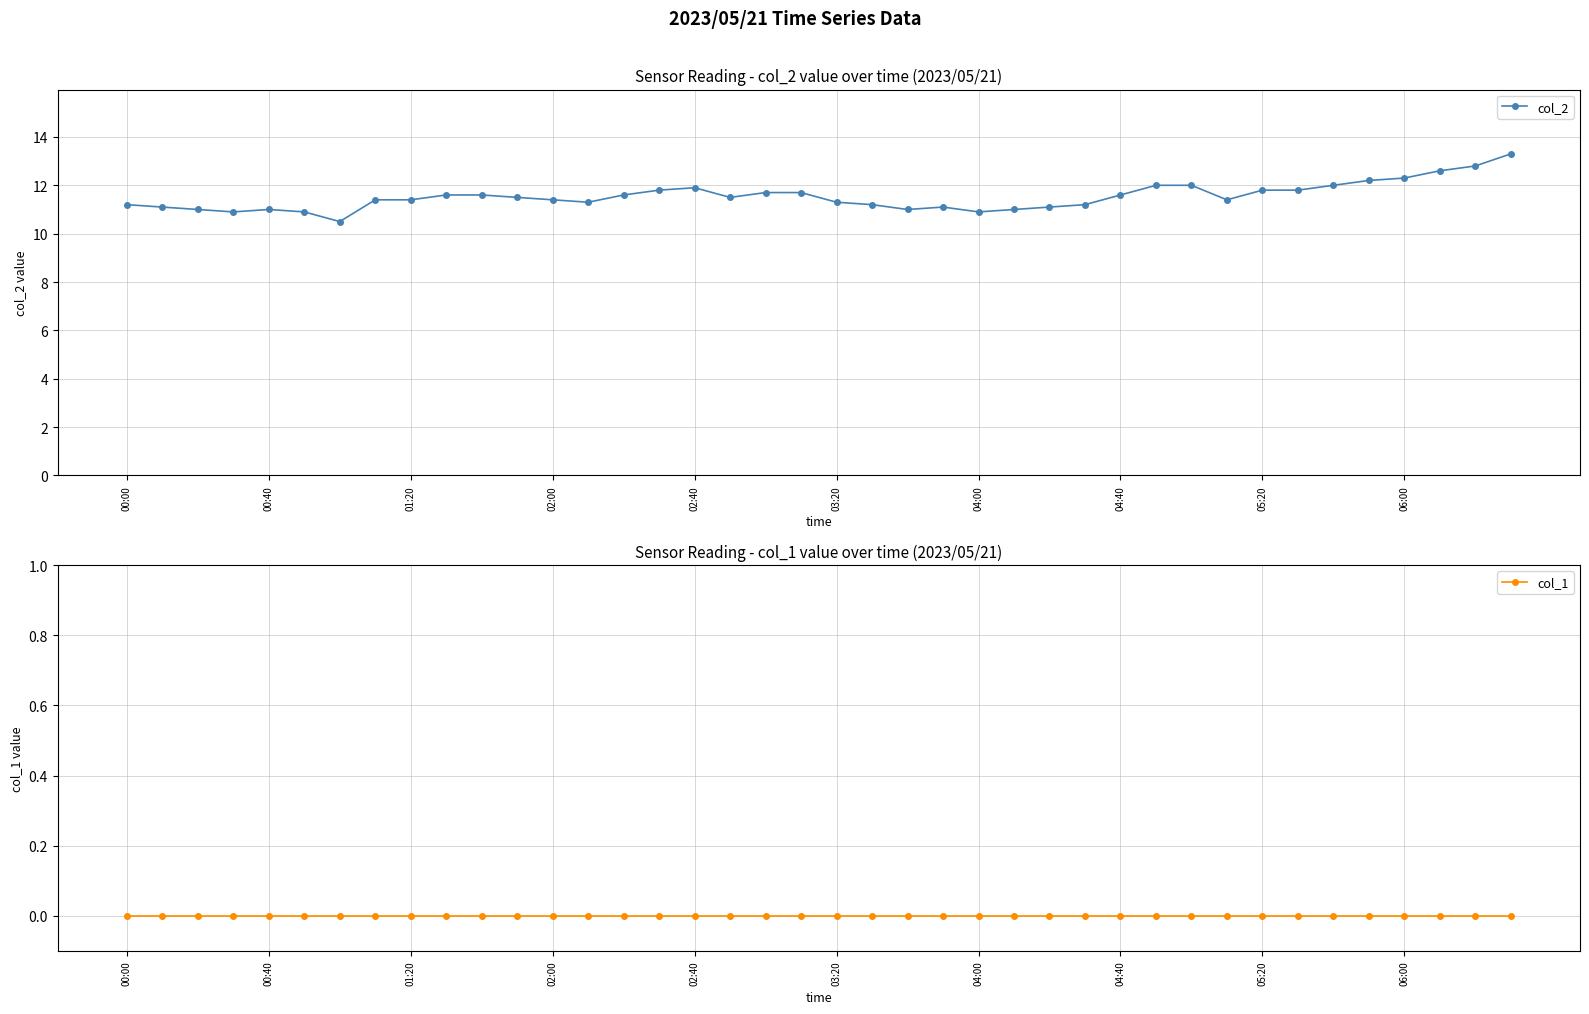

Is it true that col_1 equals 0.0 at 35?

True